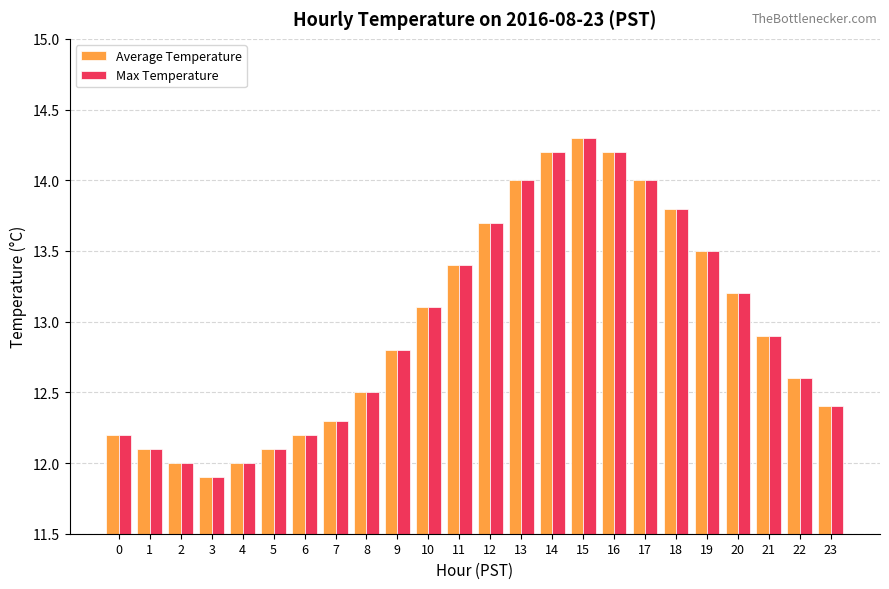

True or false: Max Temperature has a value of 21.7 at 6.

False